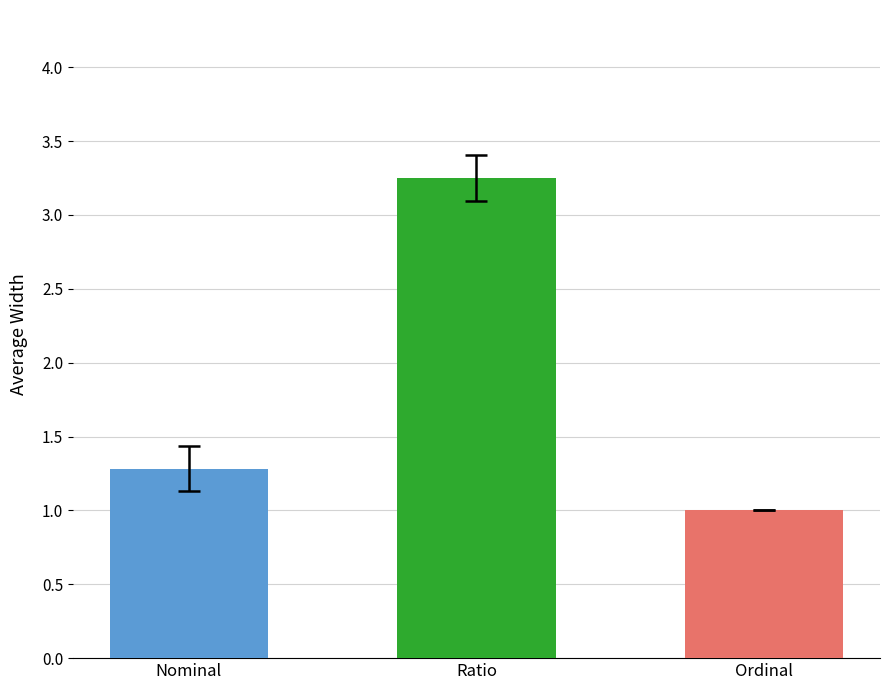

Which category has the lowest value across all series?

Ordinal